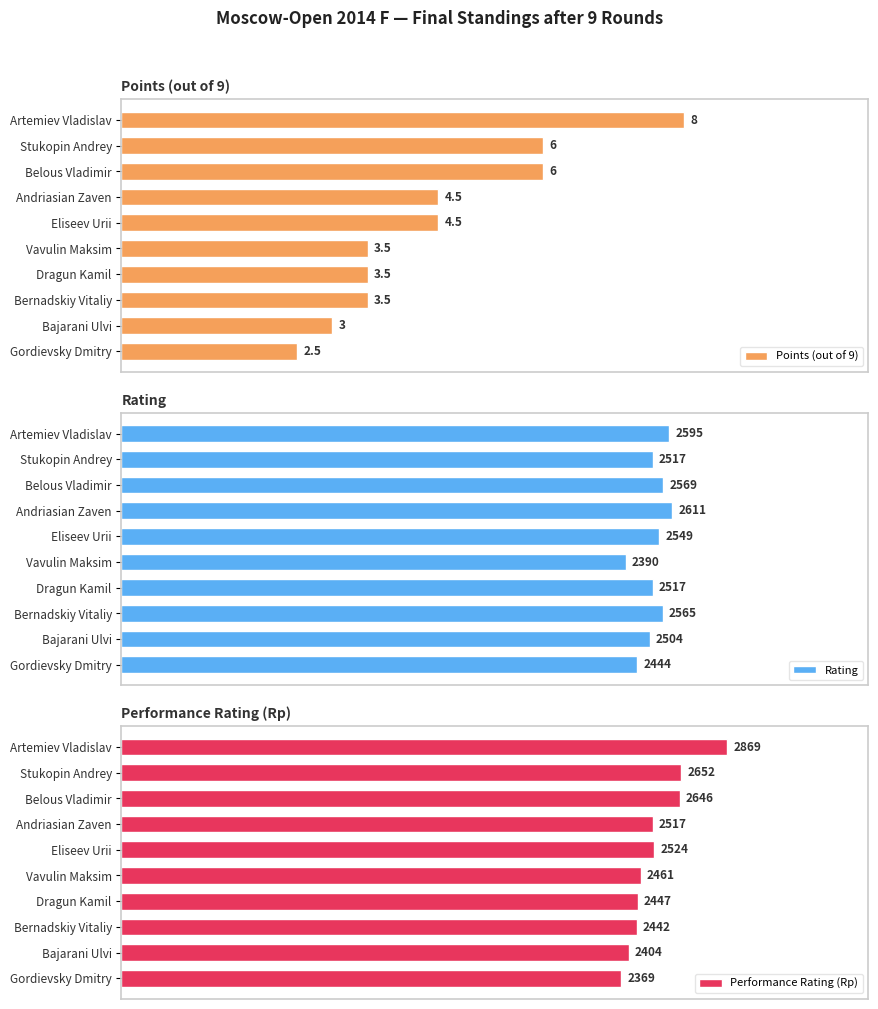

Which series has the largest range (max minus min)?

Points (out of 9)